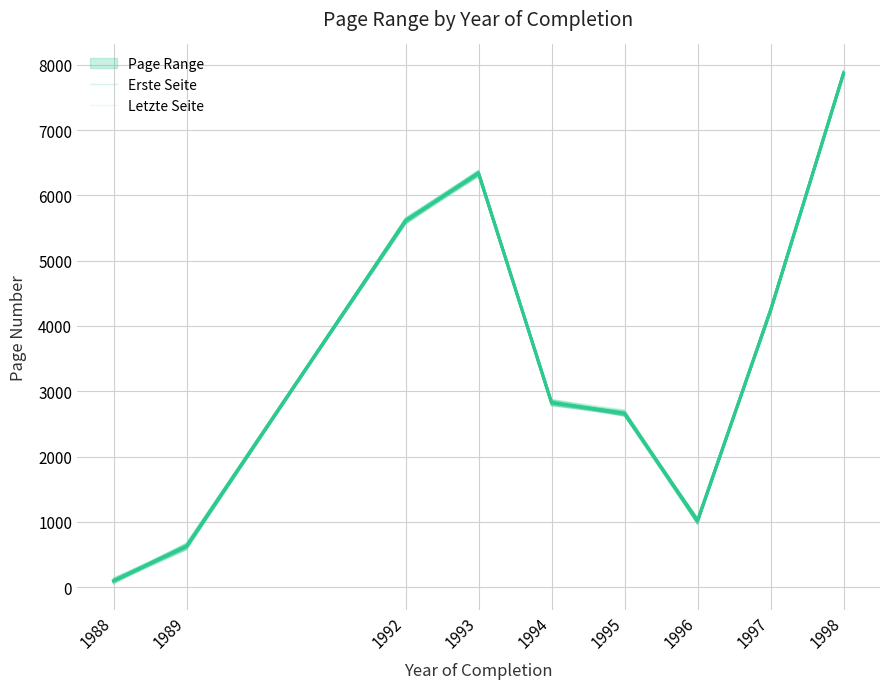

At which category is the sum across all series the highest?

1998